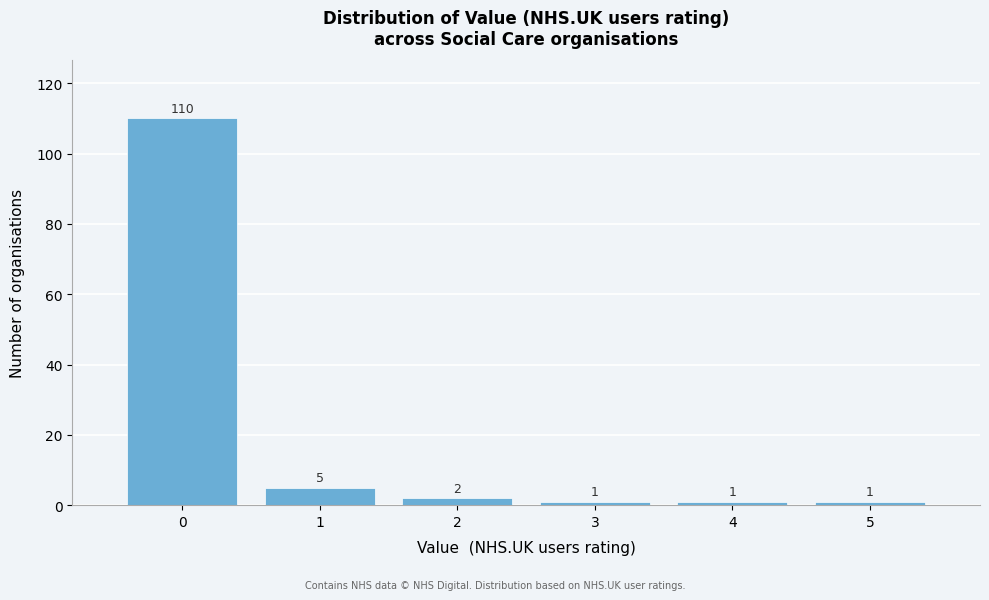

Reading left to right, list every bar in this chart as the range it spans on the x-axis followed by its height.

-0.5 to 0.5: 110
0.5 to 1.5: 5
1.5 to 2.5: 2
2.5 to 3.5: 1
3.5 to 4.5: 1
4.5 to 5.5: 1